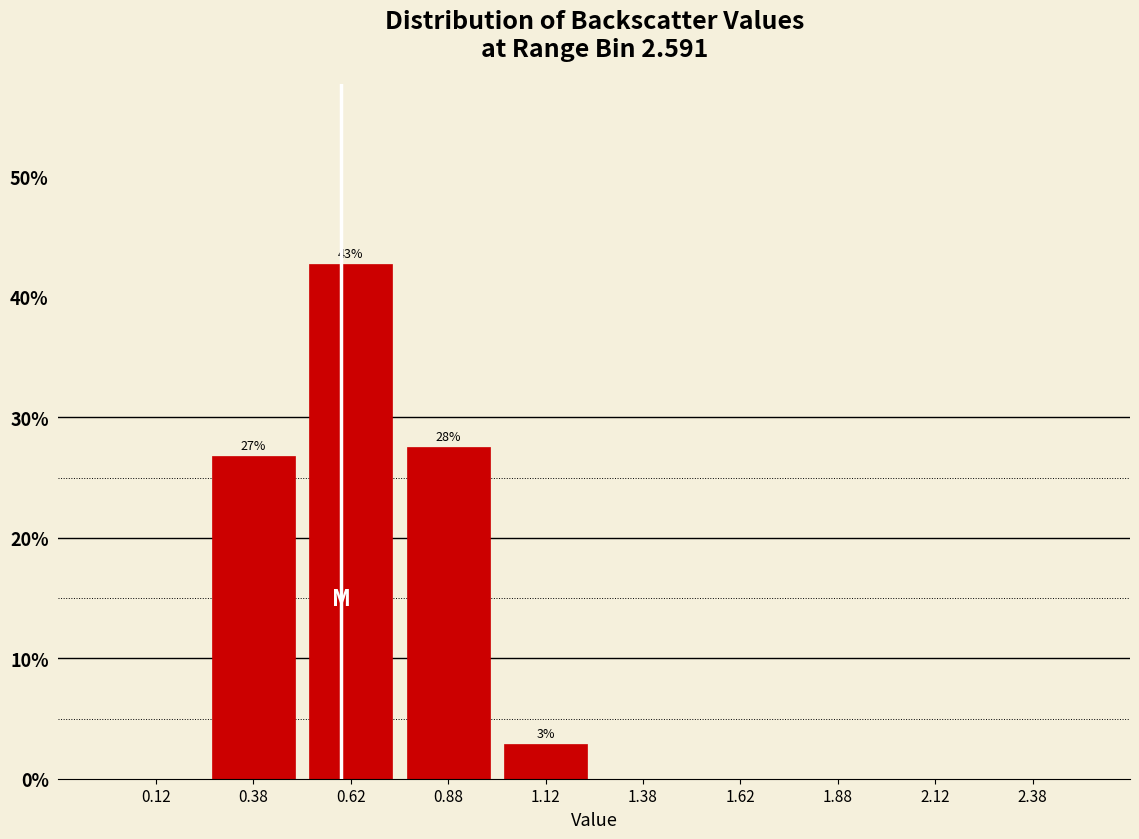

Which range on the x-axis has the tallest bar?

0.50 to 0.75